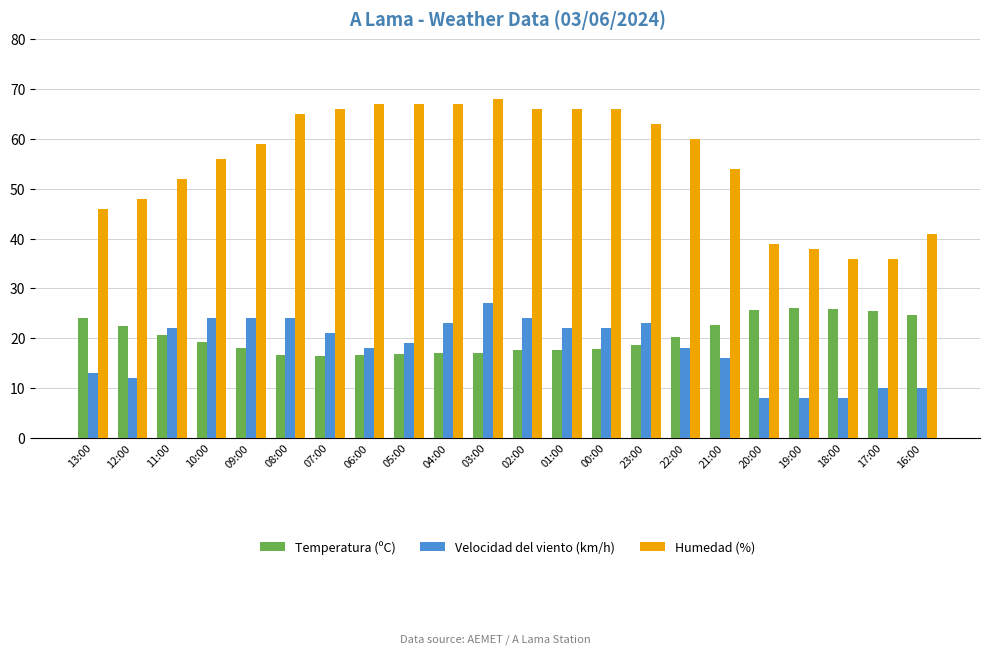

What is the label of the 8th bar from the right?

23:00